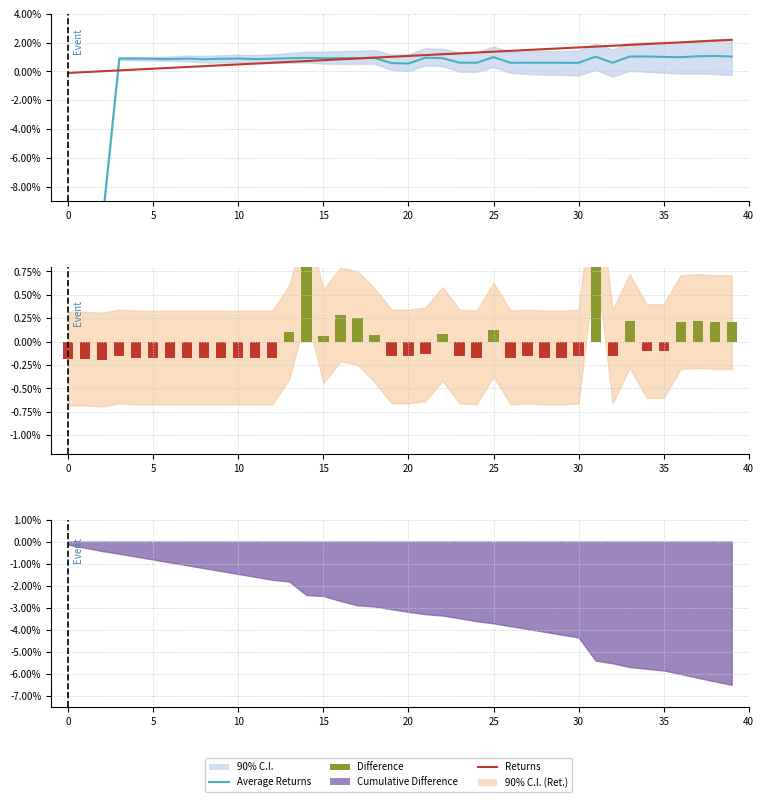

How many positive values does the Returns series have?

38